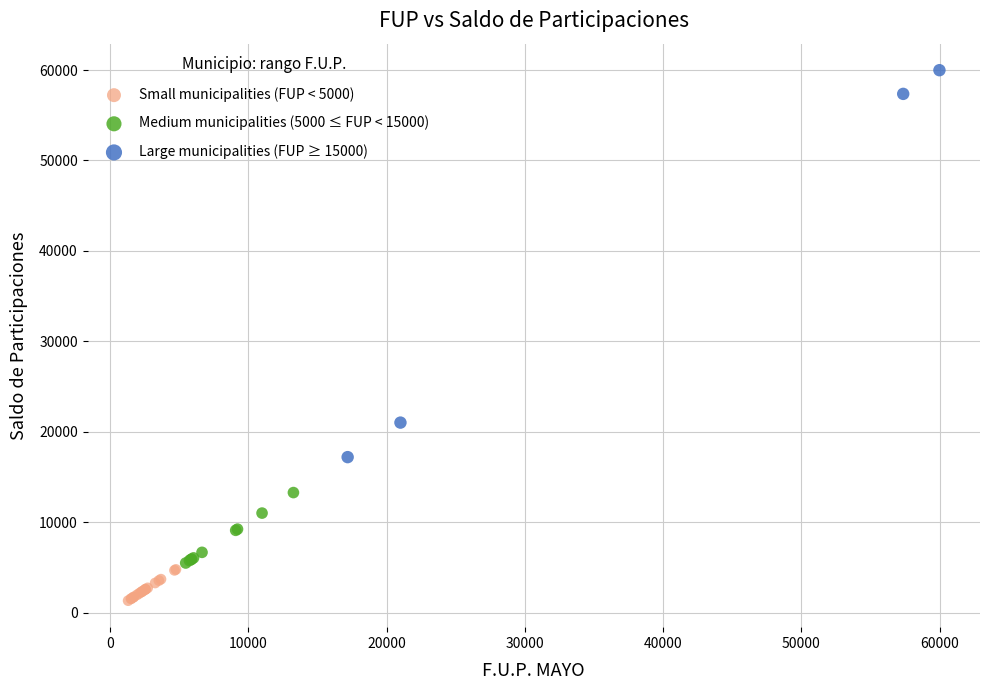

Which series contains the highest Y value?

Large municipalities (FUP ≥ 15000)